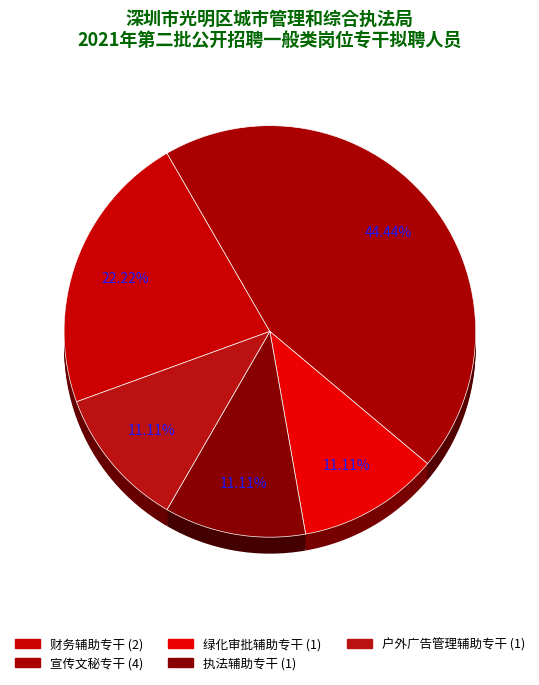

To the nearest percent, what portion does 户外广告管理辅助专干 represent?

11%